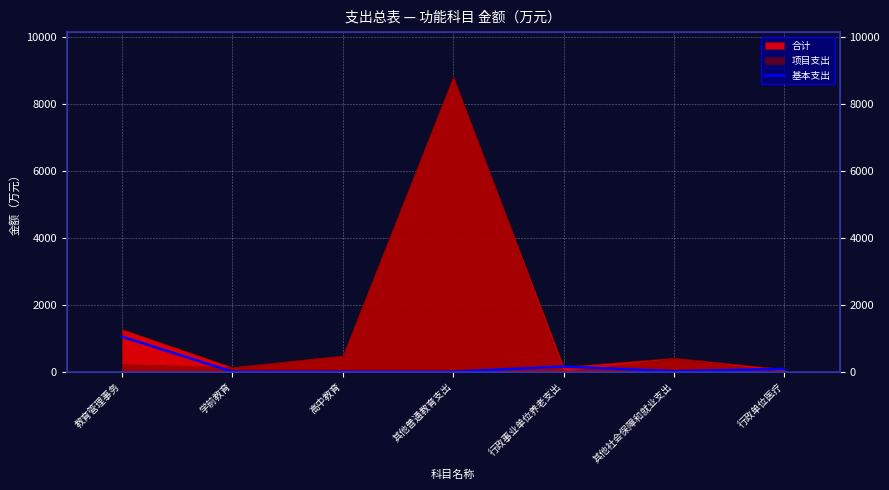

What is the change in value from 教育管理事务 to 行政事业单位养老支出?

-894.6